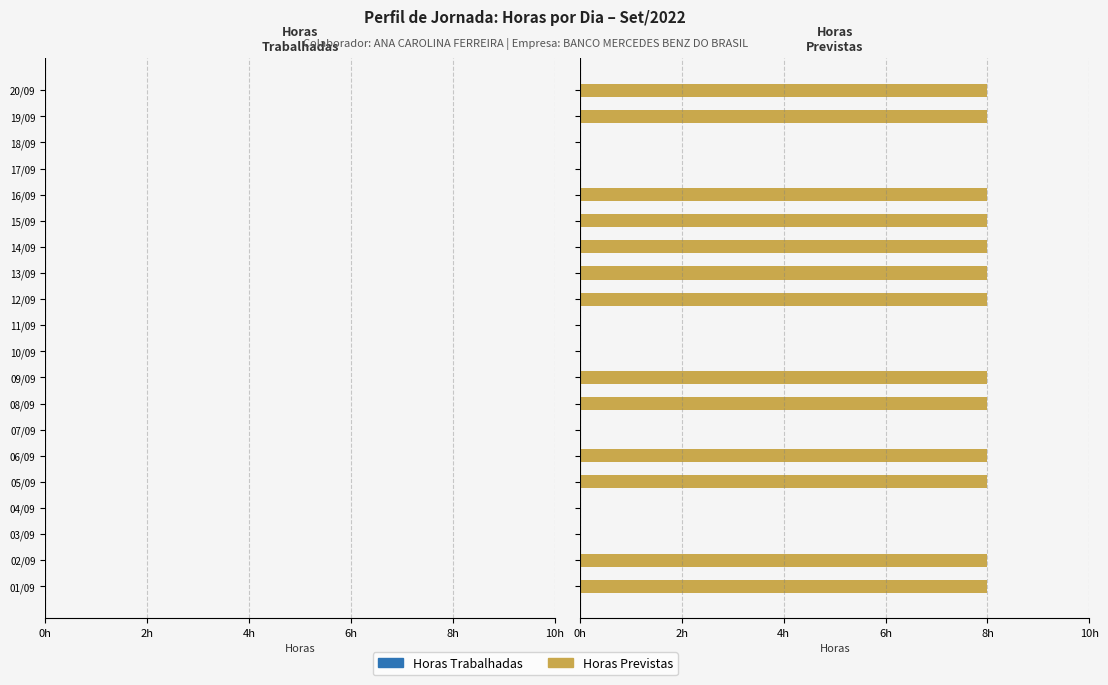

Are the bars horizontal?

Yes